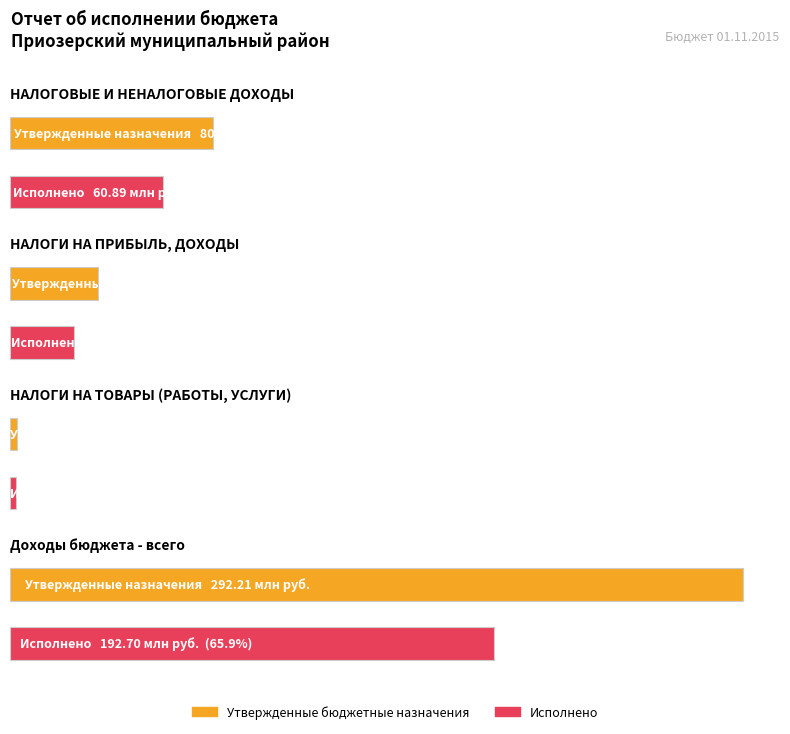

What is the total value across all series at Доходы бюджета - всего?

484905640.9